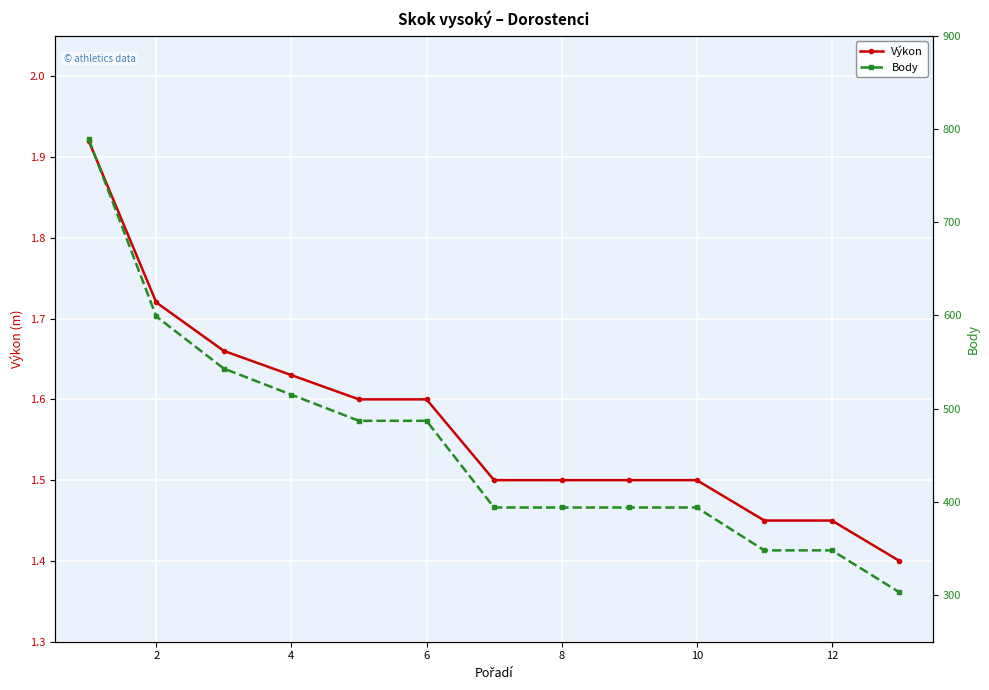

Does the chart display data point markers on the line(s)?

Yes